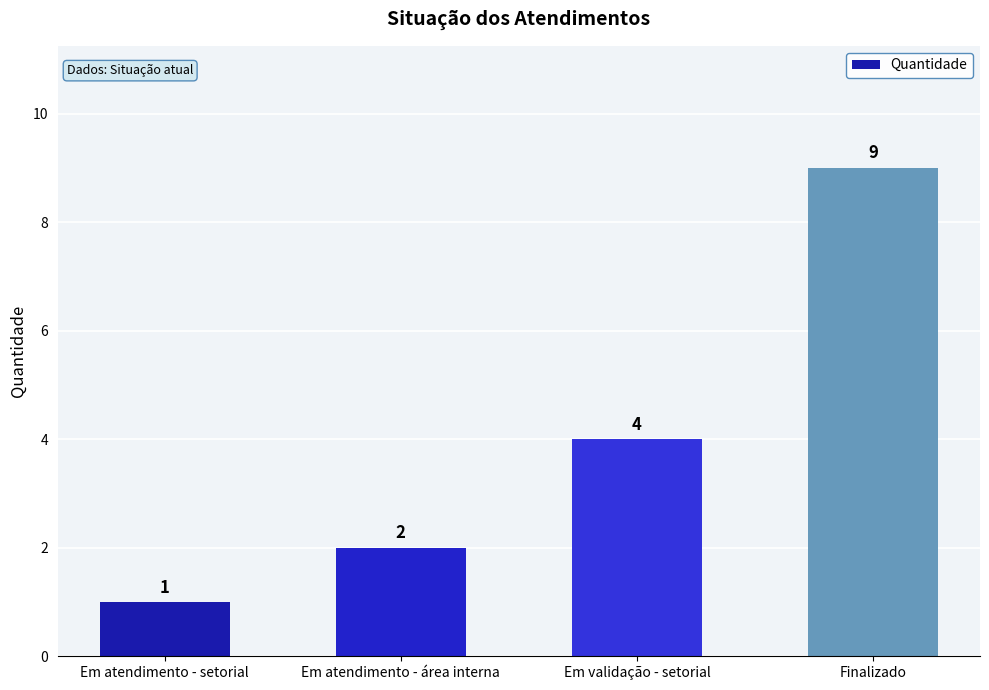

What is the minimum value shown in the chart?

1